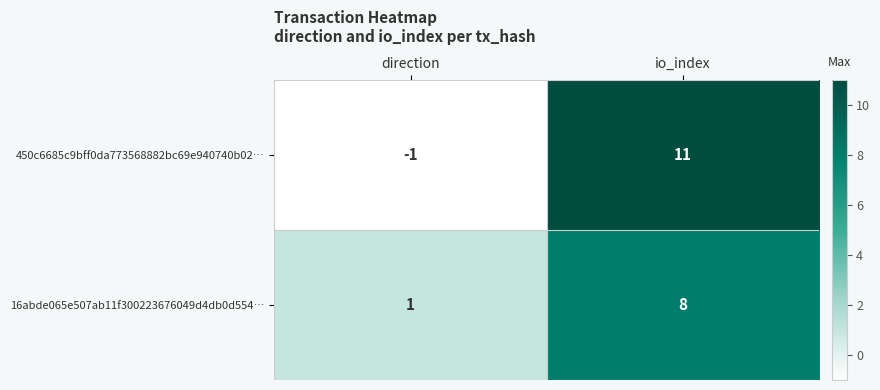

What is the greatest value displayed?

11